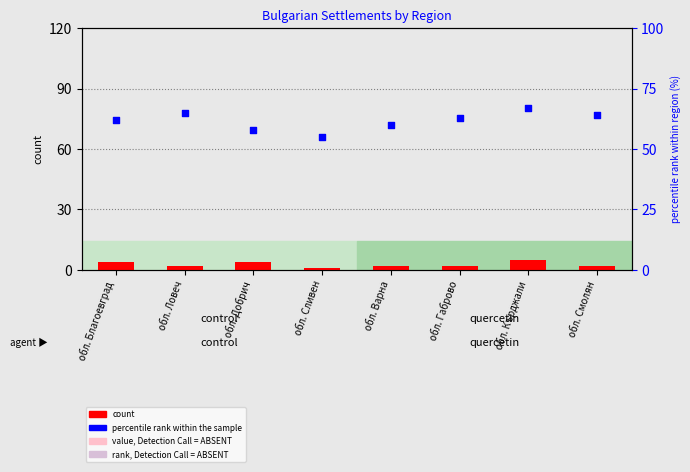

At which category is the sum across all series the highest?

обл. Кърджали